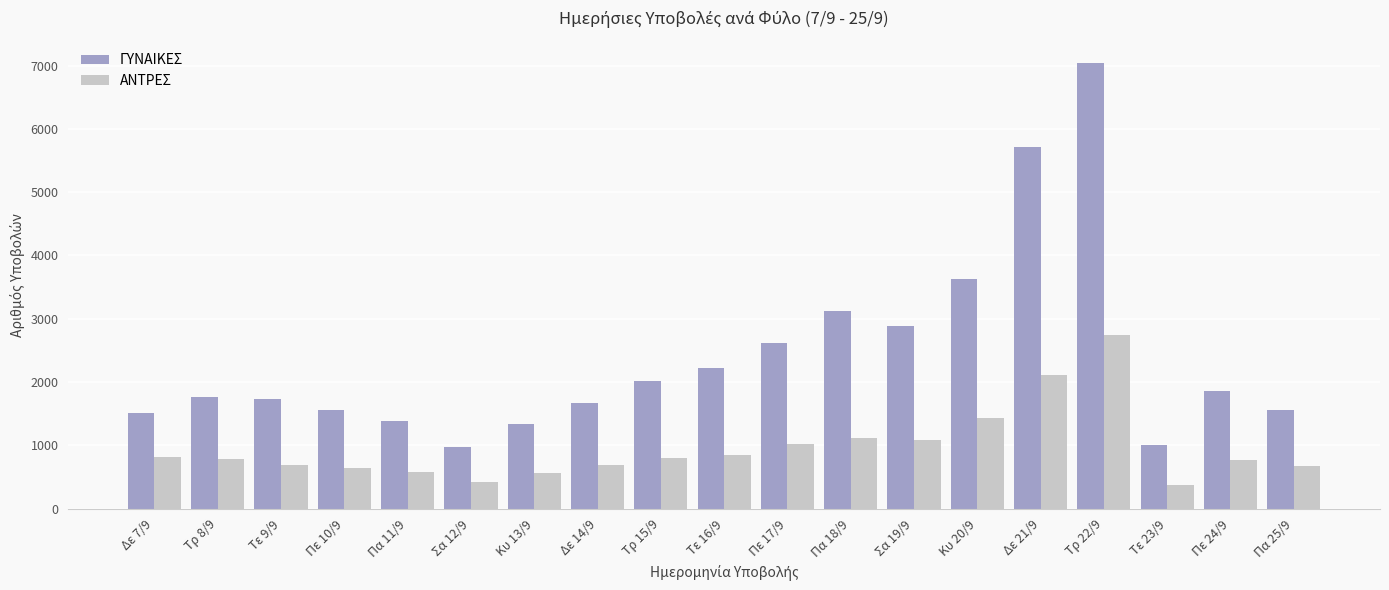

Count the number of data series in this chart.

2